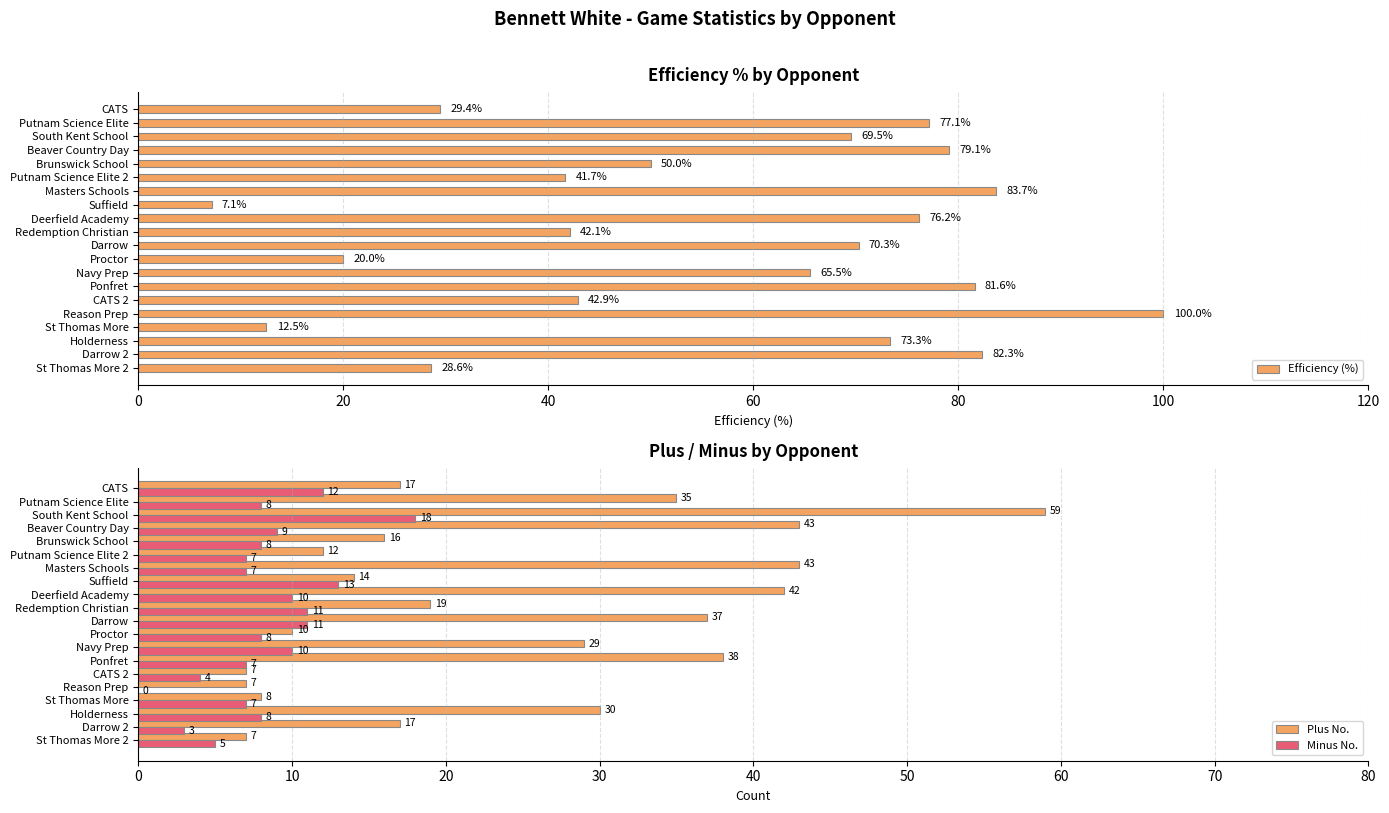

Is it true that Minus No. equals 10 at Navy Prep?

True